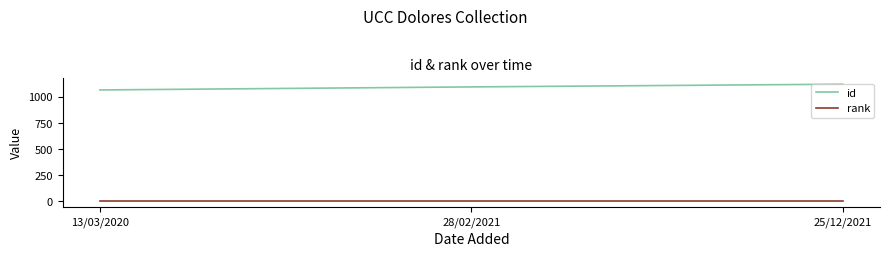

How many categories are shown in the chart?

3